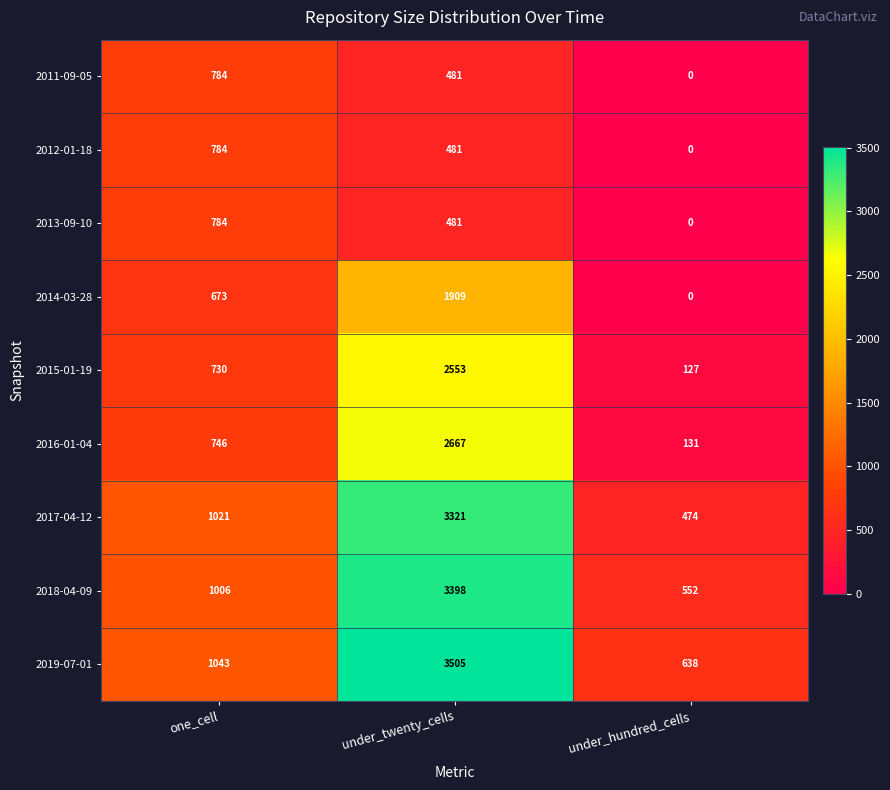

True or false: 2019-07-01 has a value of 1750 at one_cell.

False